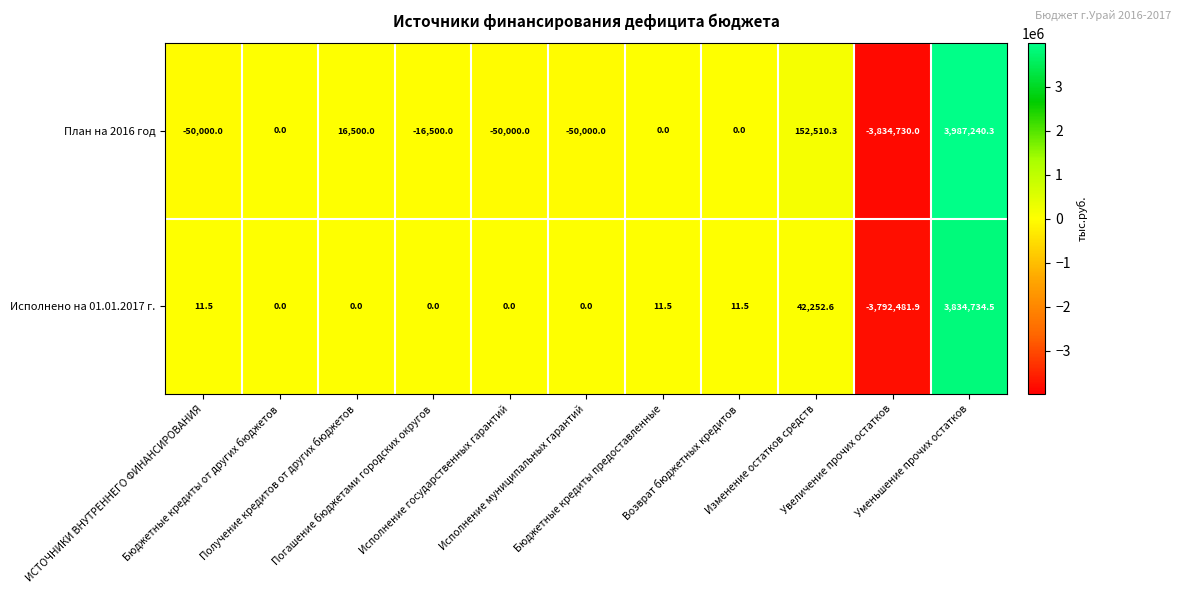

What is the smallest value displayed?

-3834730.0